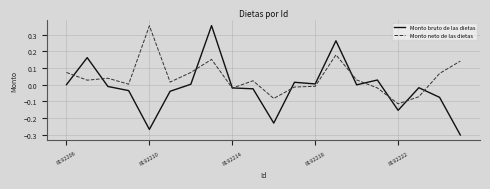

Which series has the widest spread of values?

Monto bruto de las dietas